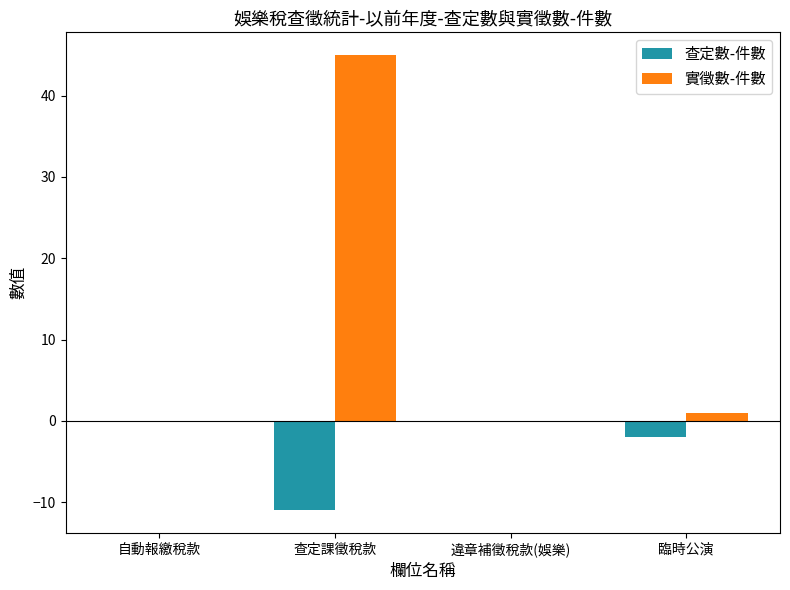

Reading left to right, transcribe all the data shown in this chart.

查定數-件數: 自動報繳稅款=0	查定課徵稅款=-11	違章補徵稅款(娛樂)=0	臨時公演=-2
實徵數-件數: 自動報繳稅款=0	查定課徵稅款=45	違章補徵稅款(娛樂)=0	臨時公演=1